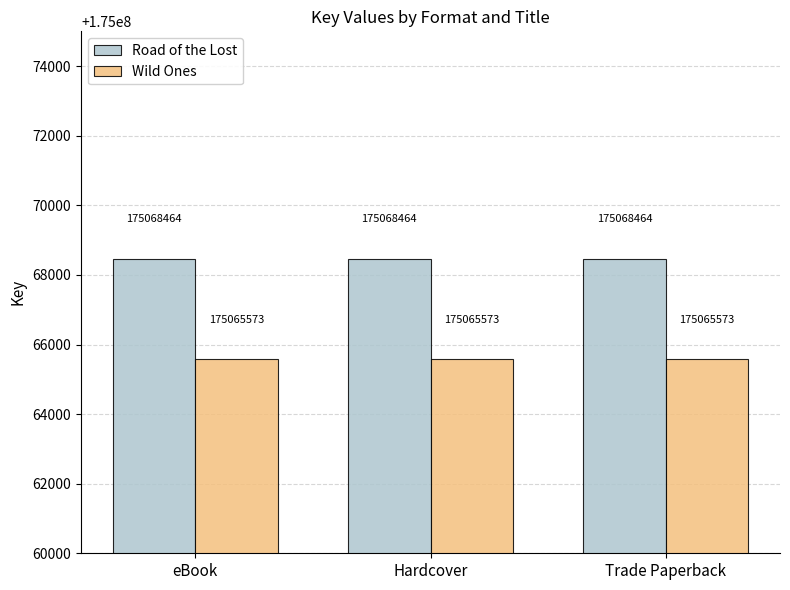

Rank the series at eBook from highest to lowest value.

Road of the Lost, Wild Ones